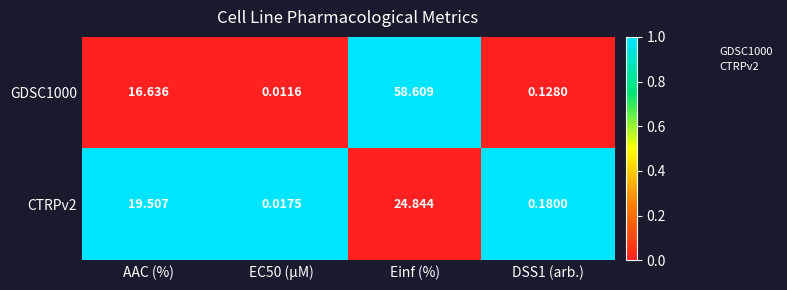

At which category is the sum across all series the highest?

Einf (%)